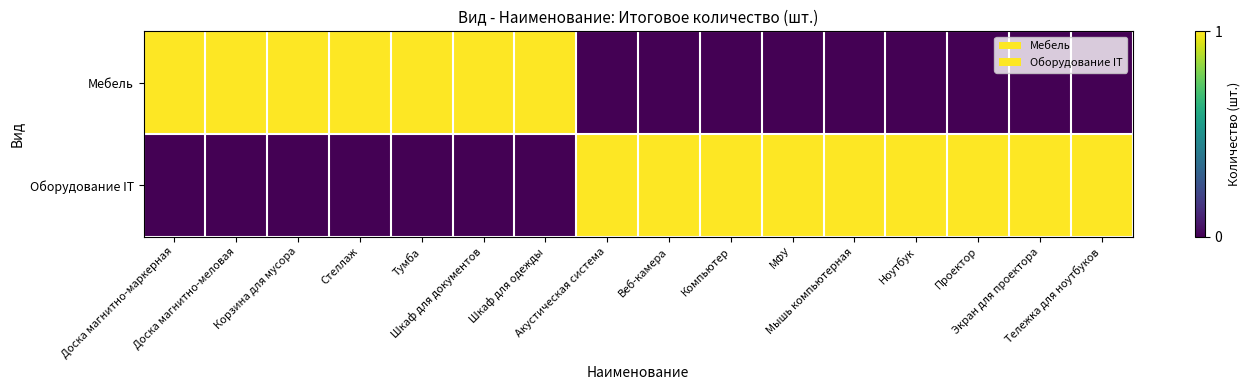

Reading left to right, transcribe all the data shown in this chart.

Мебель: Доска магнитно-маркерная=1	Доска магнитно-меловая=1	Корзина для мусора=1	Стеллаж=1	Тумба=1	Шкаф для документов=1	Шкаф для одежды=1	Акустическая система=0	Веб-камера=0	Компьютер=0	МФУ=0	Мышь компьютерная=0	Ноутбук=0	Проектор=0	Экран для проектора=0	Тележка для ноутбуков=0
Оборудование IT: Доска магнитно-маркерная=0	Доска магнитно-меловая=0	Корзина для мусора=0	Стеллаж=0	Тумба=0	Шкаф для документов=0	Шкаф для одежды=0	Акустическая система=1	Веб-камера=1	Компьютер=1	МФУ=1	Мышь компьютерная=1	Ноутбук=1	Проектор=1	Экран для проектора=1	Тележка для ноутбуков=1